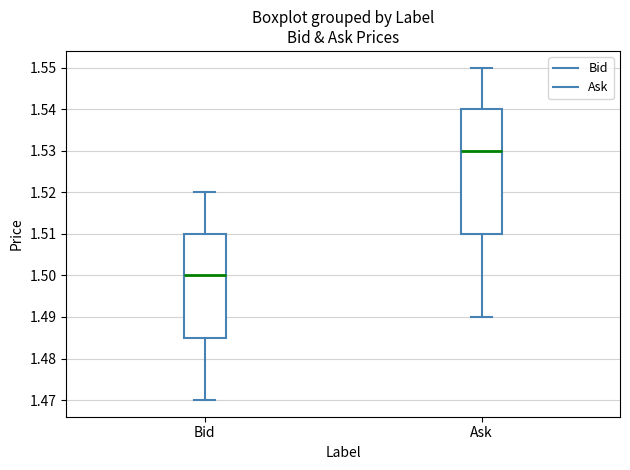

Reading left to right, read every box against the y-axis: the position of its median line, the range the box covers, and the ends of its whiskers. The values are not printed on the chart, so give them approximately, as read against the axis.

Bid: median 1.500, box 1.485 to 1.510, whiskers 1.470 to 1.520
Ask: median 1.530, box 1.510 to 1.540, whiskers 1.490 to 1.550